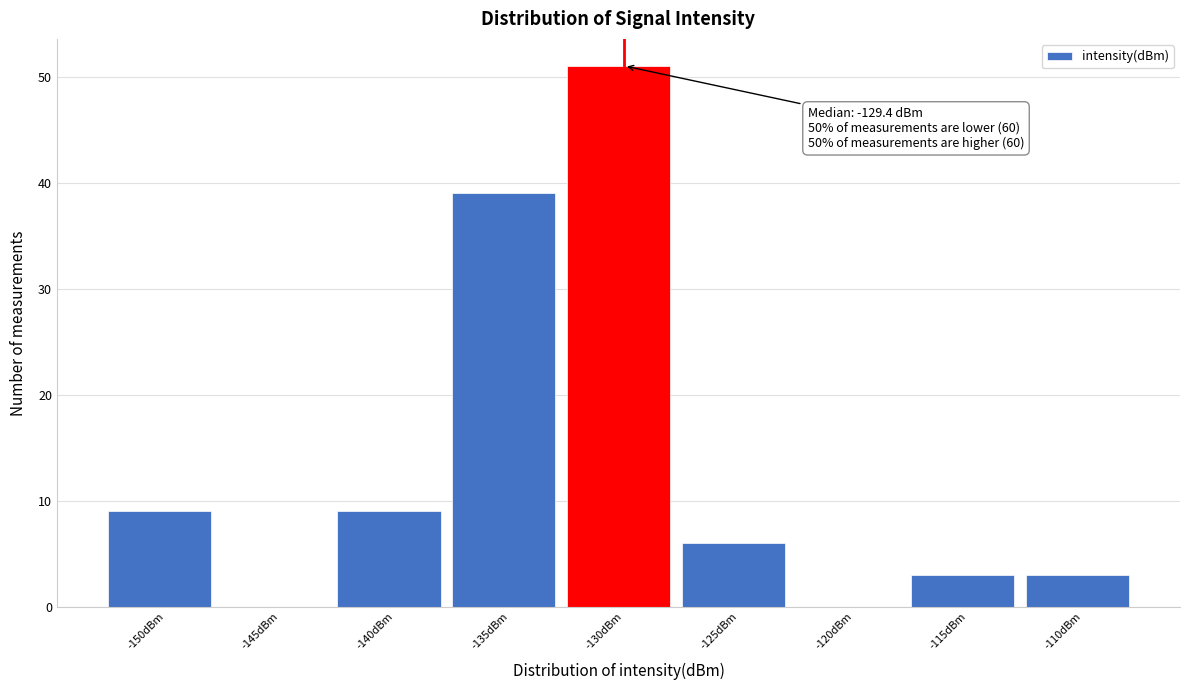

Reading right to left, list all the values displayed in this chart.

-110dBm=3	-115dBm=3	-120dBm=0	-125dBm=6	-130dBm=51	-135dBm=39	-140dBm=9	-145dBm=0	-150dBm=9